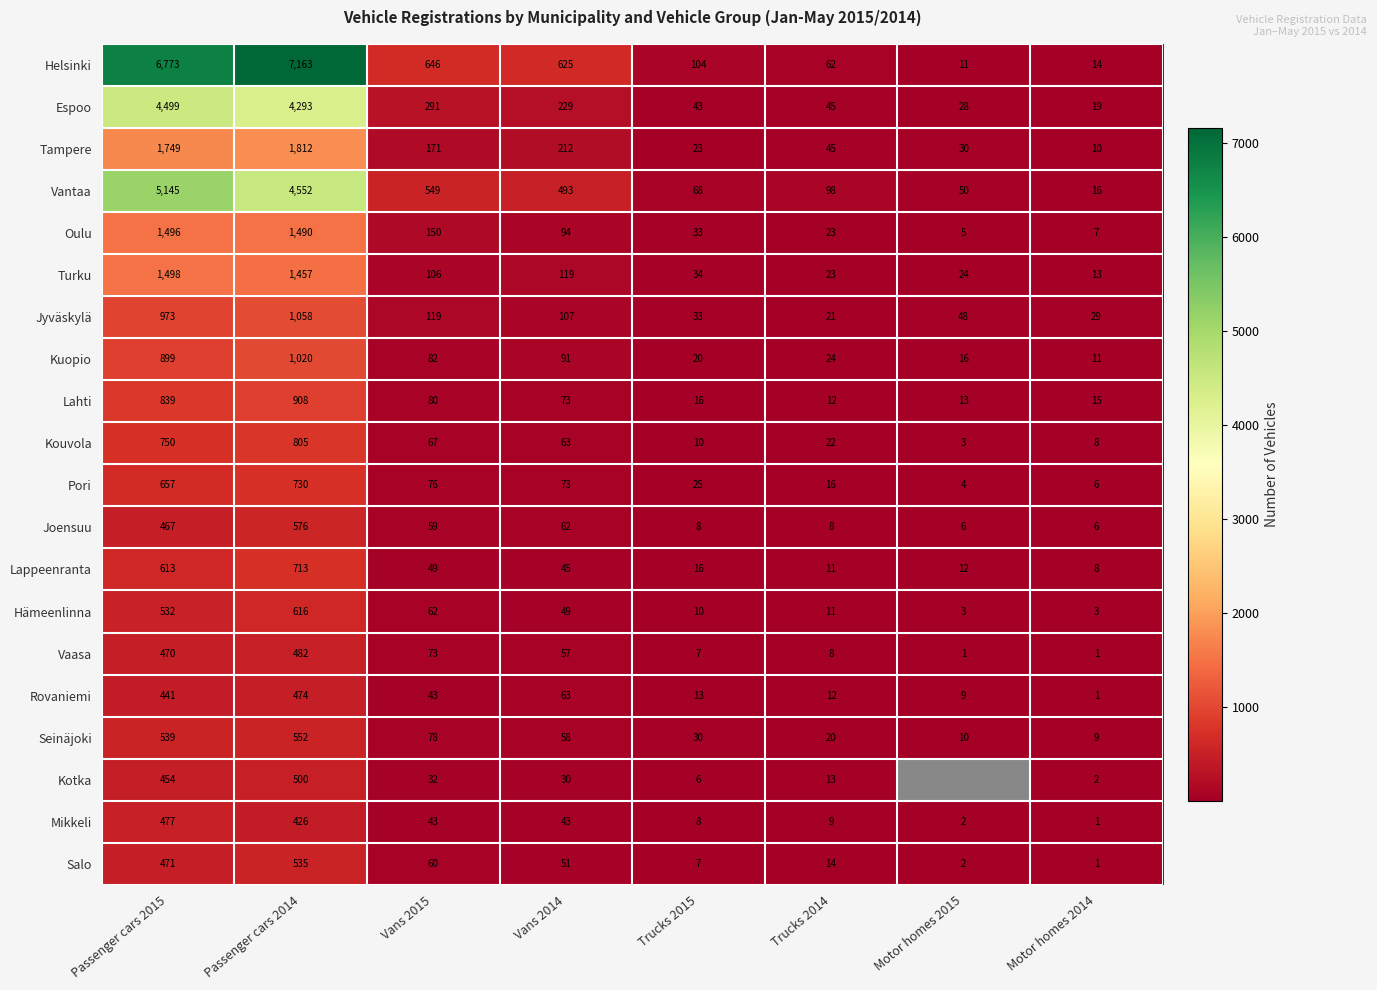

The Vantaa series shows 493 at Vans 2014. True or false?

True